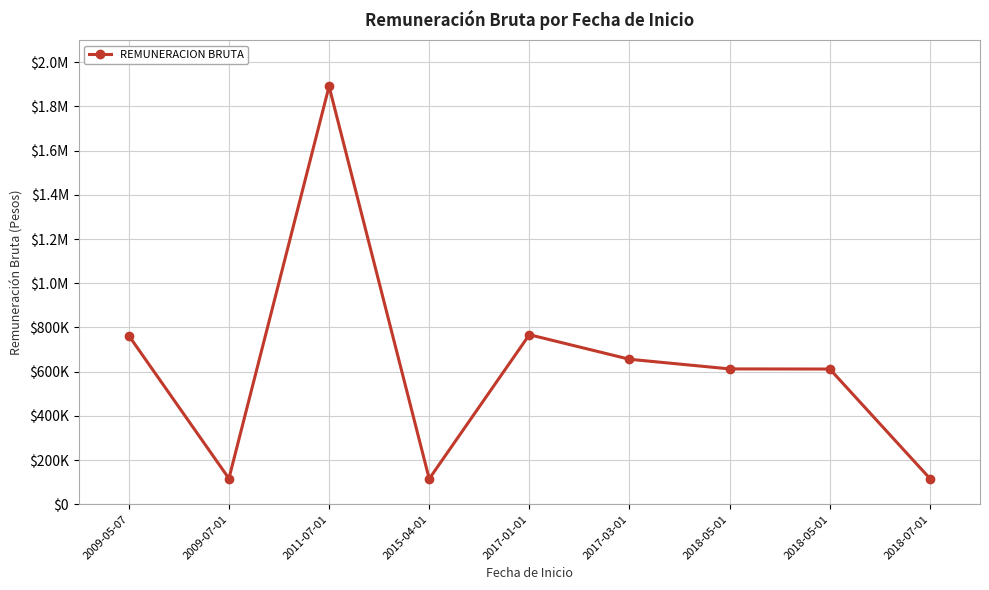

What is the difference between the second highest and second lowest values?

650365